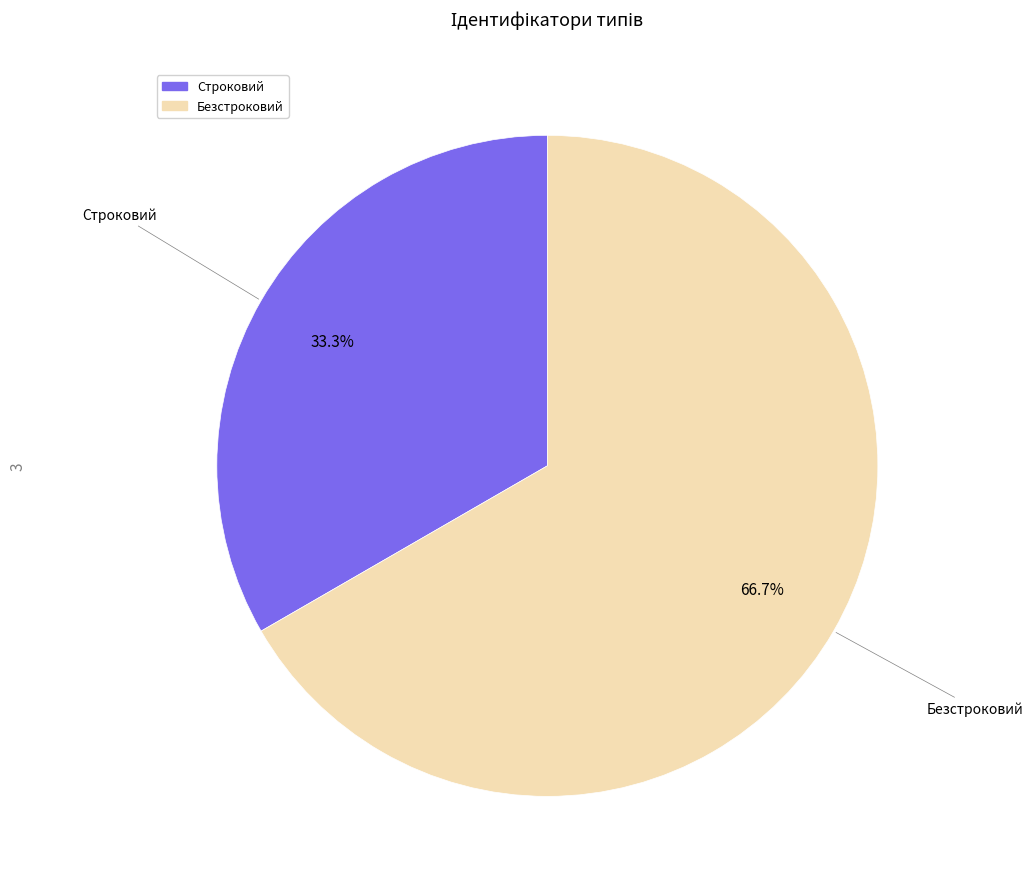

Which category accounts for the majority?

Безстроковий